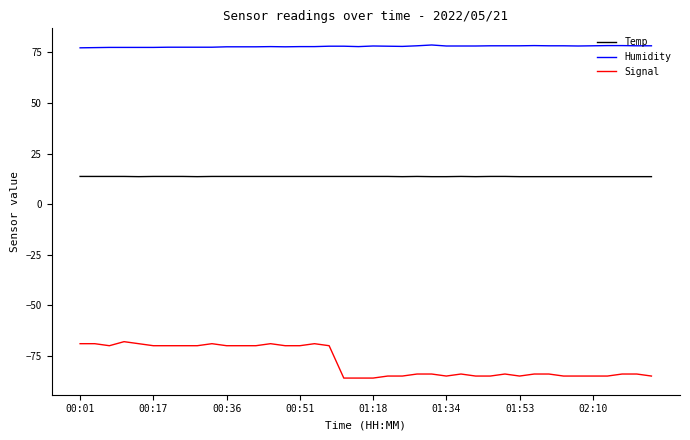

What are all the series names shown in the legend?

Temp, Humidity, Signal